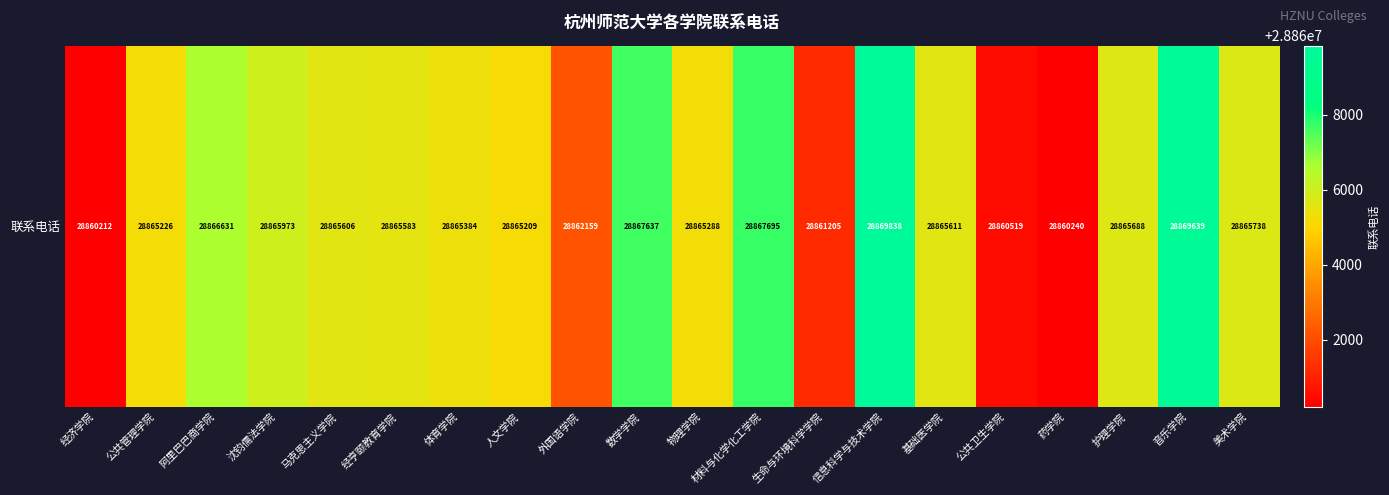

Count the number of values greater than 28865606.

9